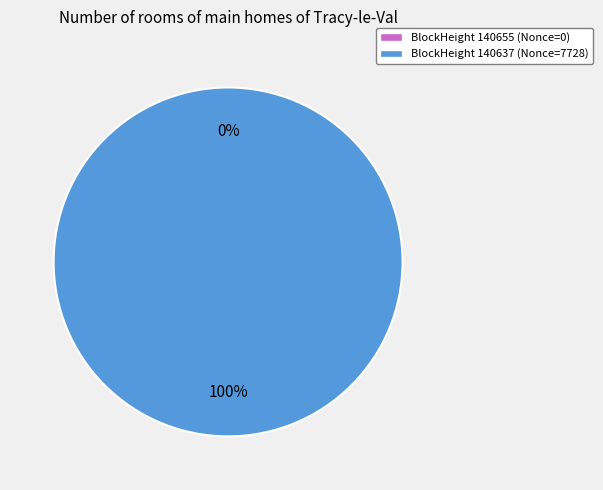

Count the number of slices in the pie.

2